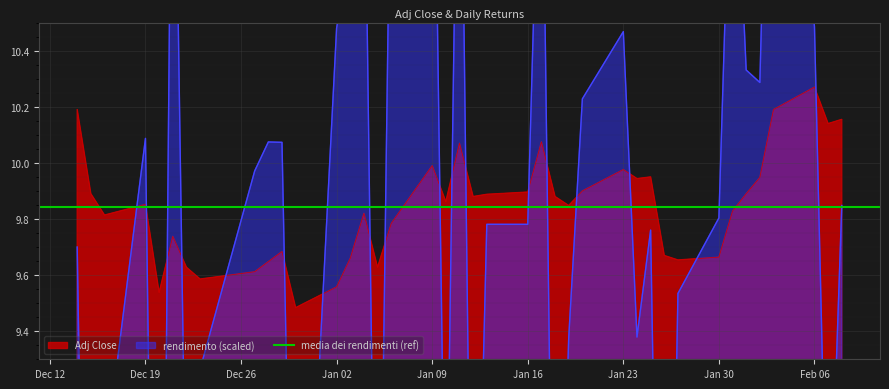

What is the highest value of the rendimento series?

12.1